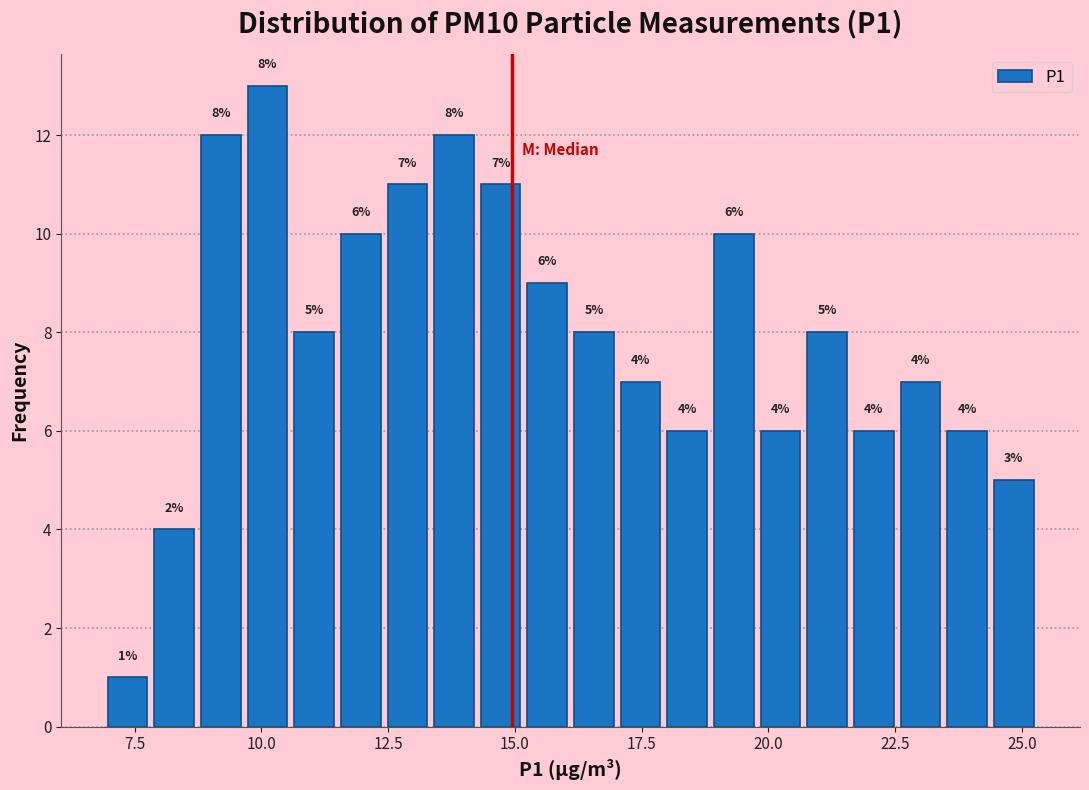

Read against the x-axis, roughly where is the centre of the tallest bar?

10.0